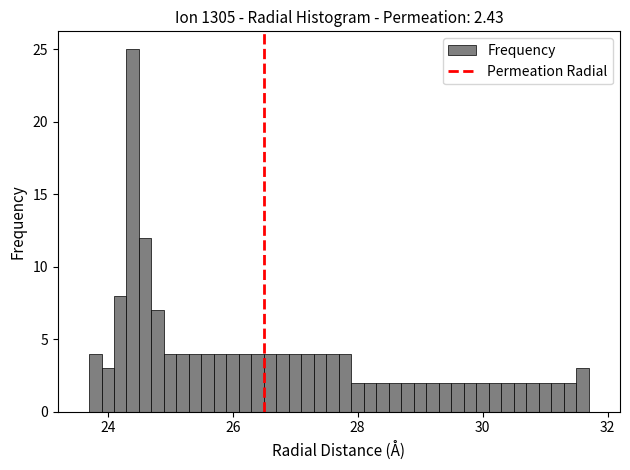

Read against the x-axis, roughly where is the centre of the tallest bar?

24.4